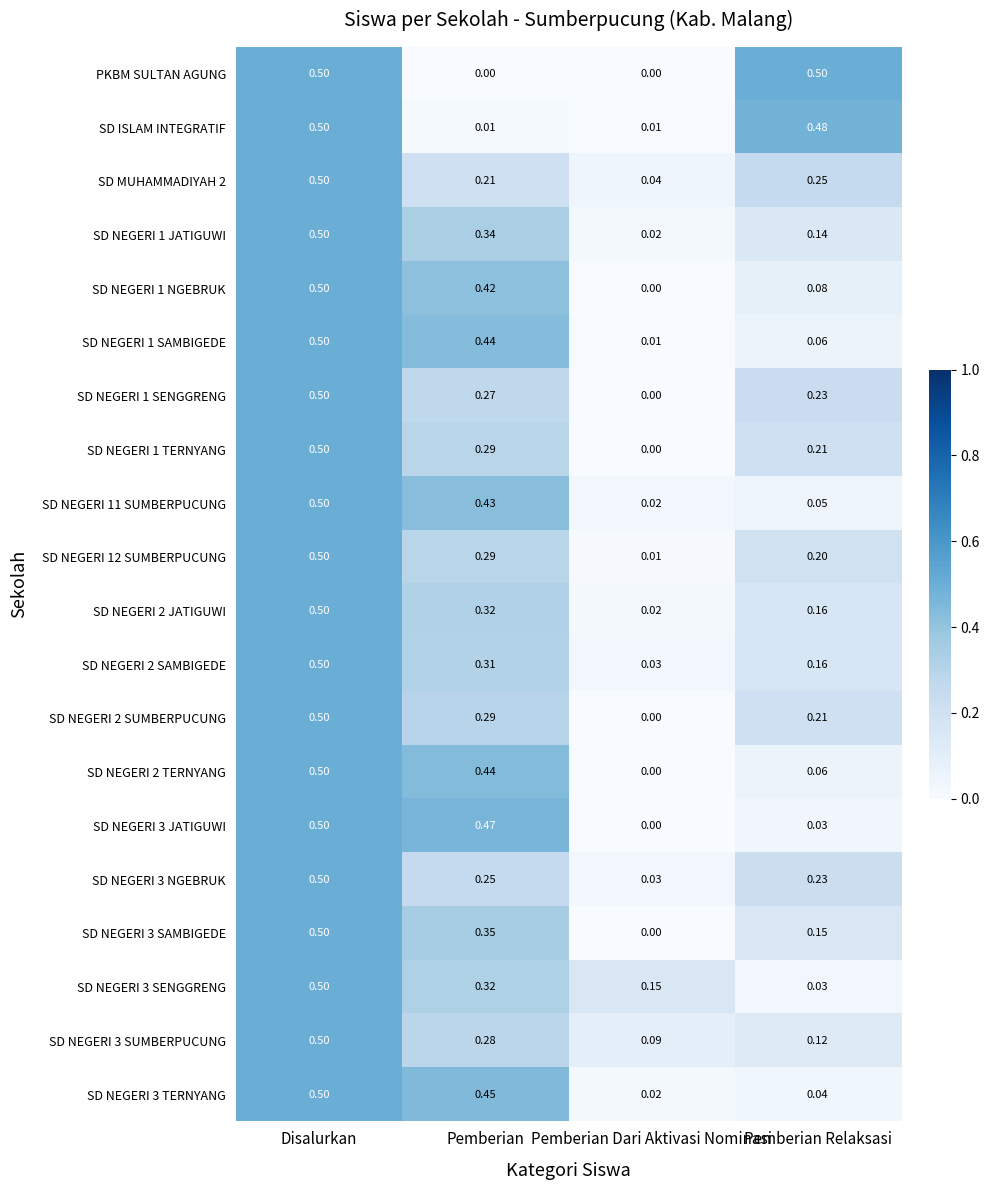

List the labels in order of SD NEGERI 3 JATIGUWI value, largest first.

Disalurkan, Pemberian, Pemberian Relaksasi, Pemberian Dari Aktivasi Nominasi